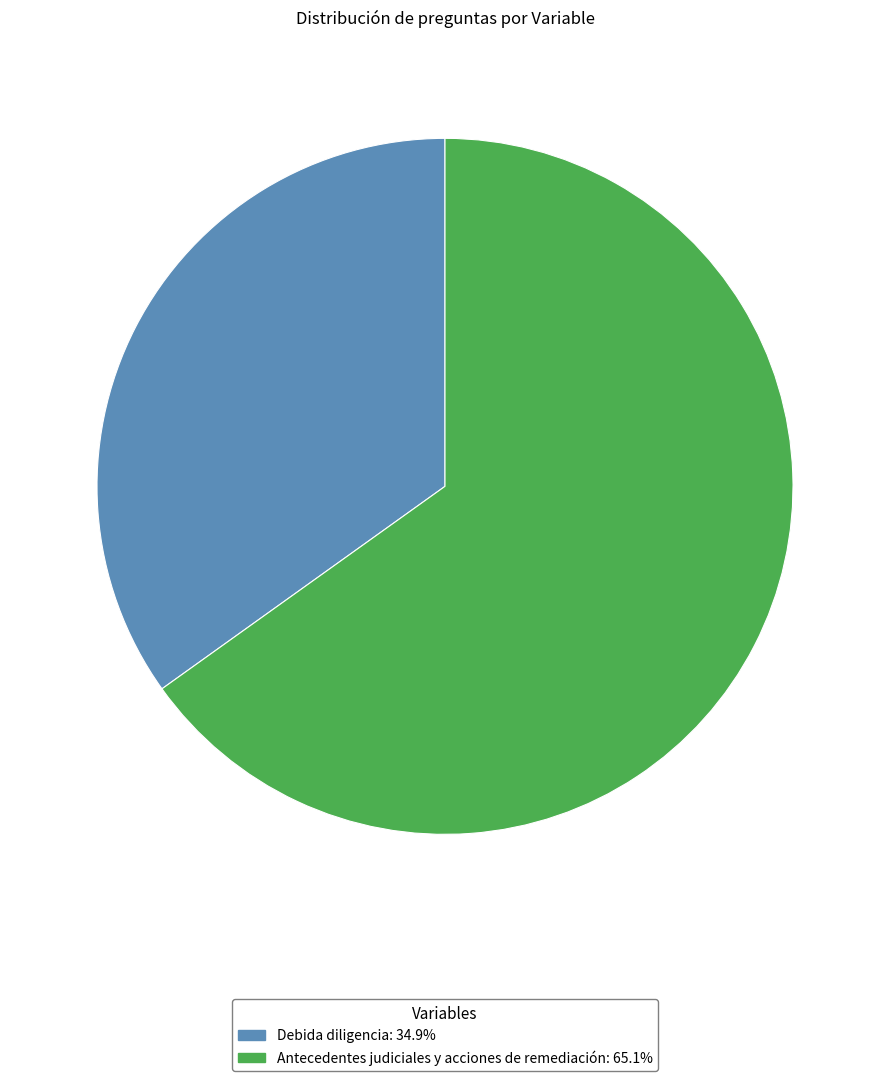

Which slice is the smallest?

Debida diligencia